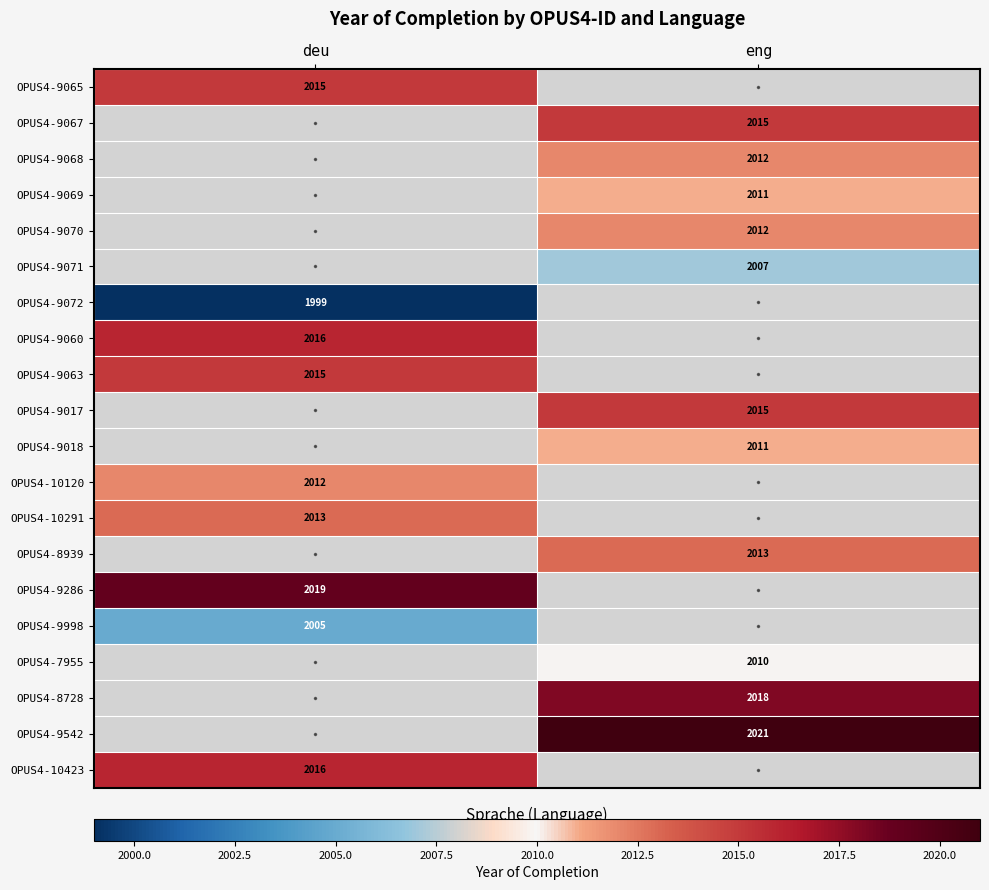

Between eng and deu, which is larger?

deu